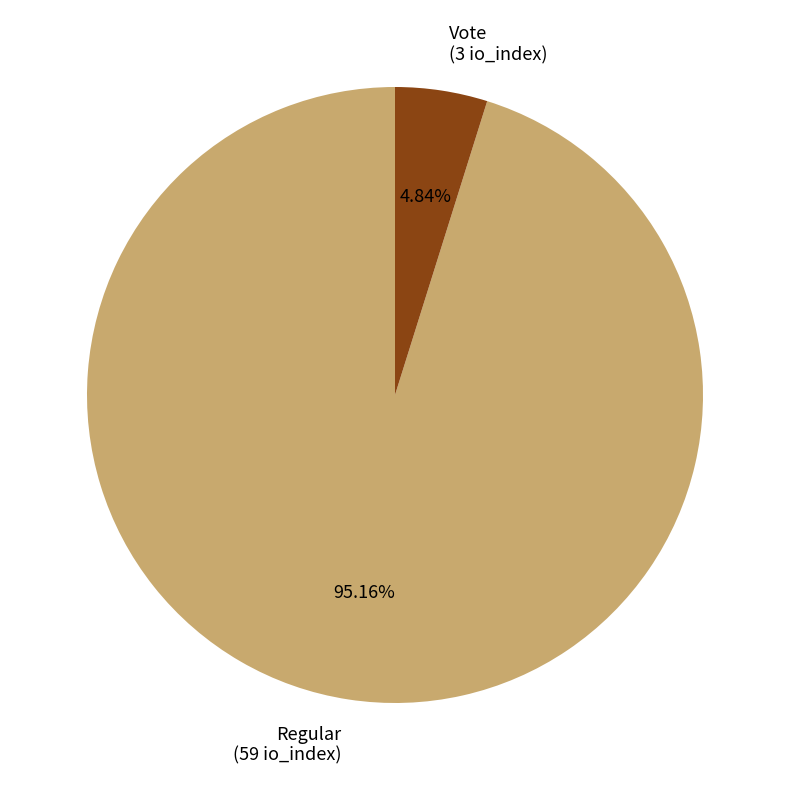

Which category has the smallest portion of the pie?

Vote